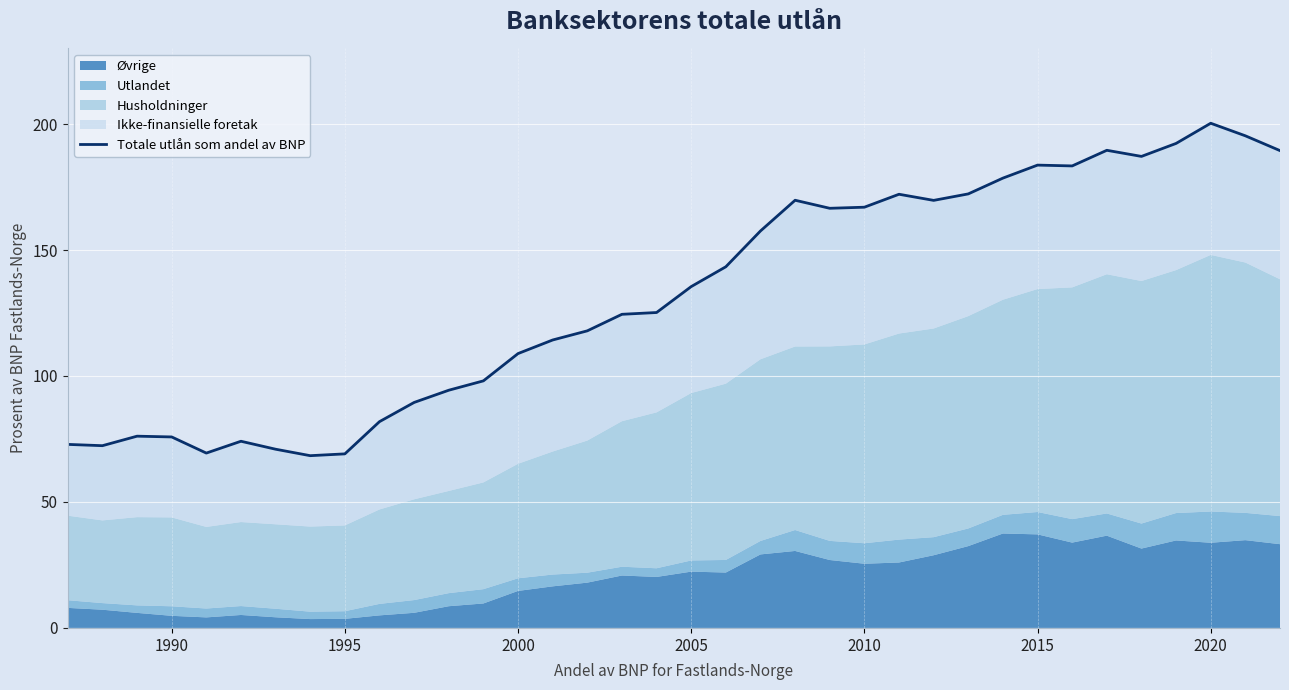

What is the ratio of the value at 33 to the value at 31?

1.1